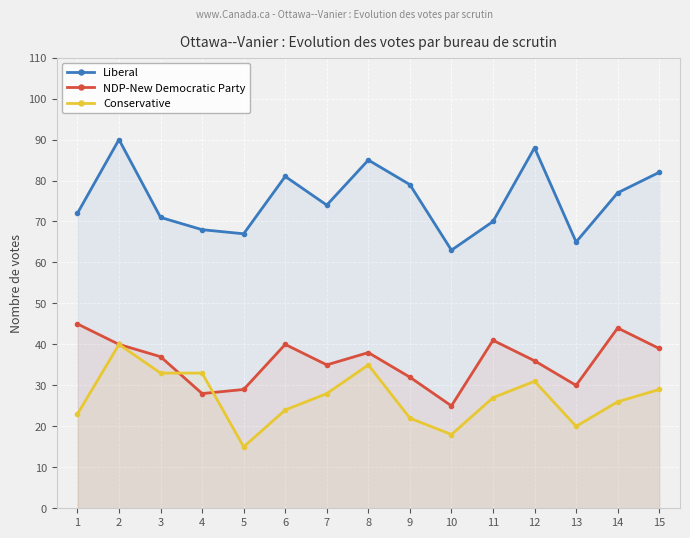

Which category has the highest value across all series?

2